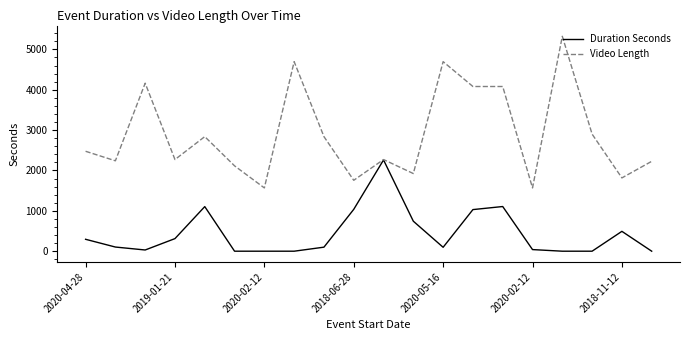

What is the maximum value for Video Length?

5325